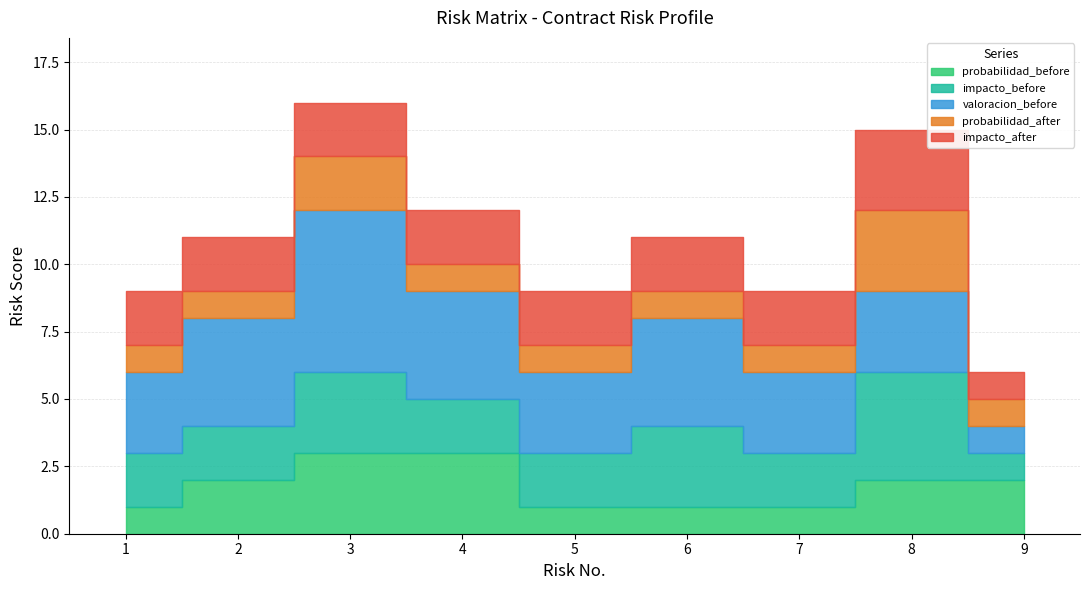

Is the value of impacto_after at 8 greater than the value of valoracion_before at 4?

No